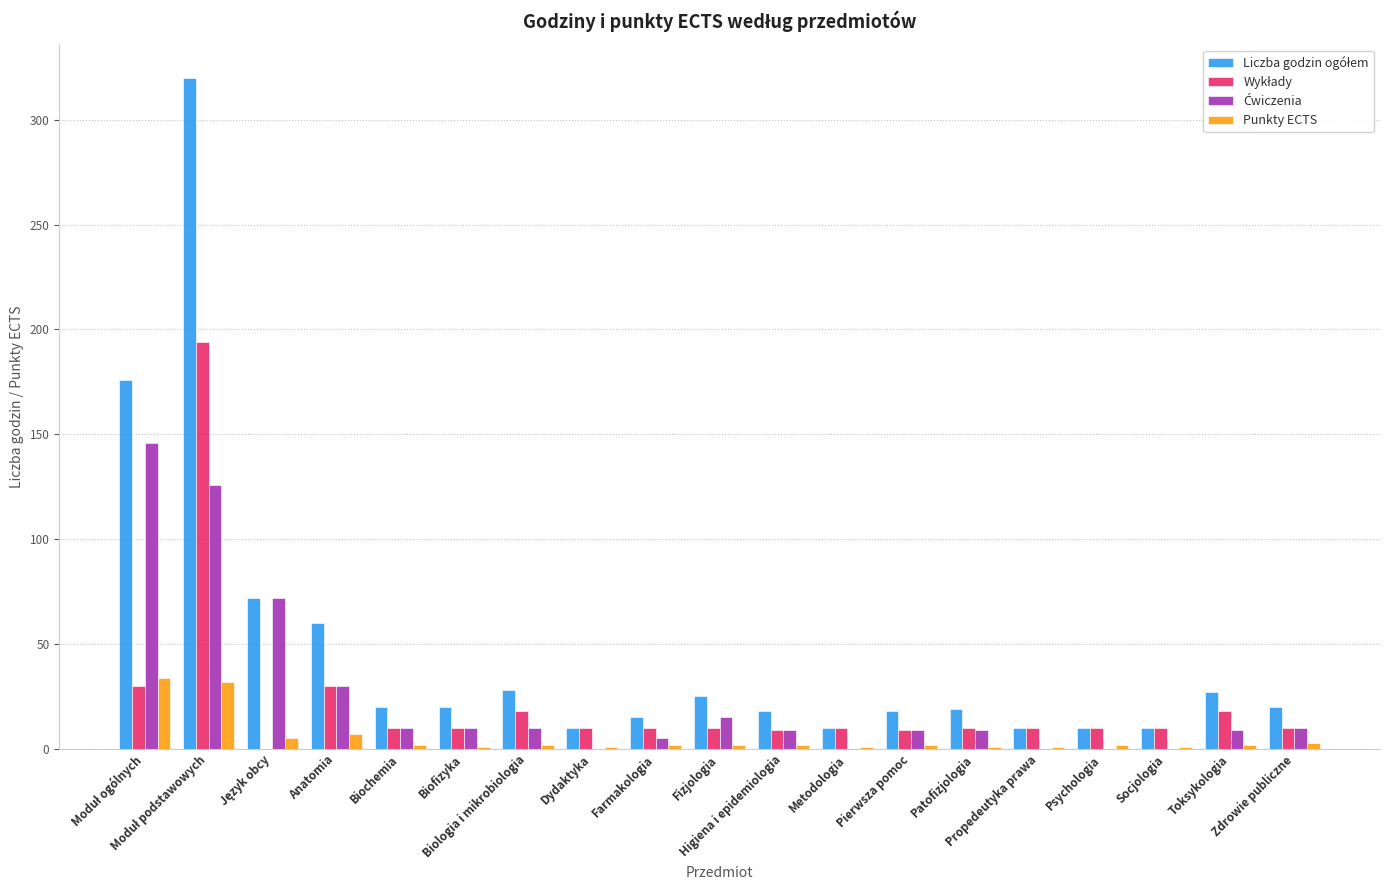

At which label does Punkty ECTS first exceed 2?

Moduł ogólnych